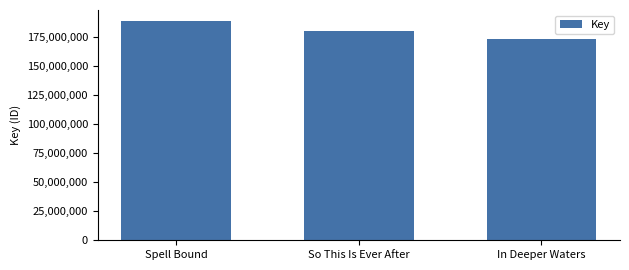

Which category has the lowest value across all series?

In Deeper Waters